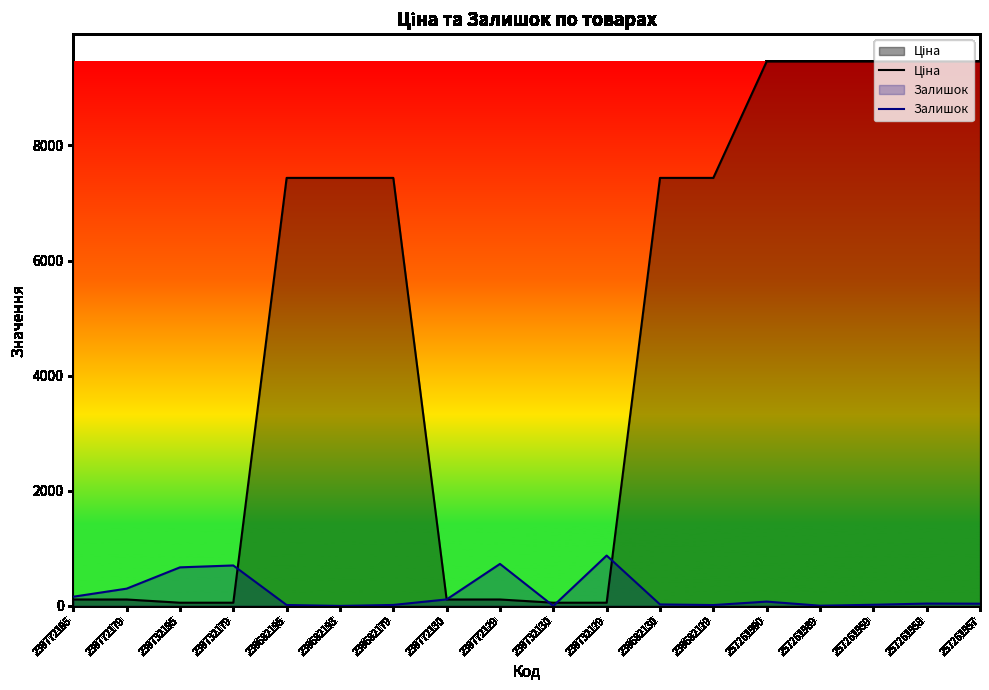

What is the average value of the Ціна series?

4730.3